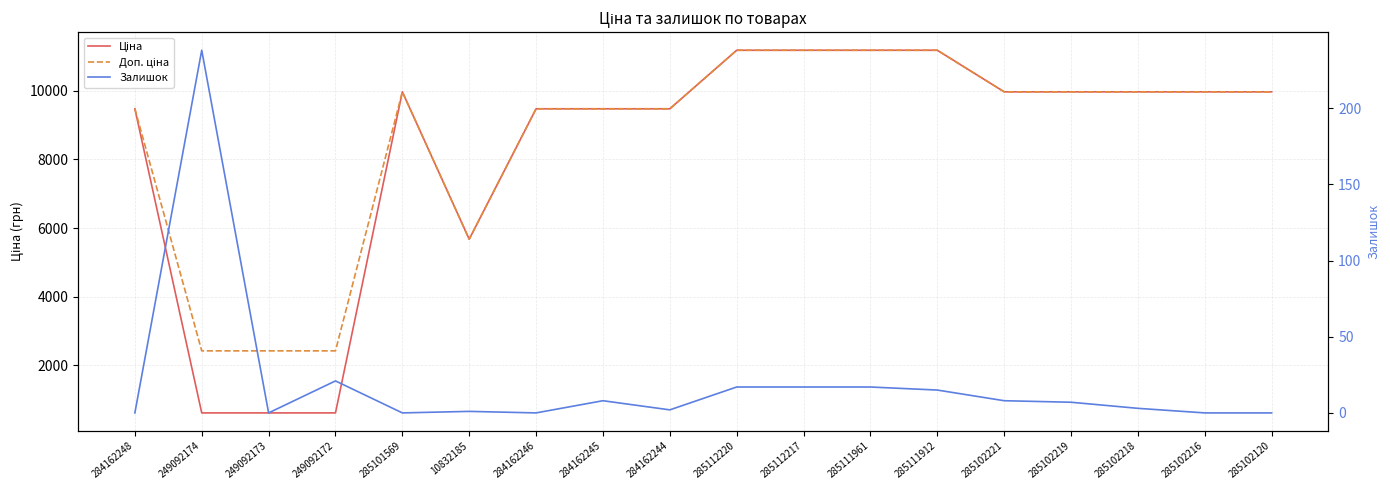

What is the sum of all Залишок values?

354.0